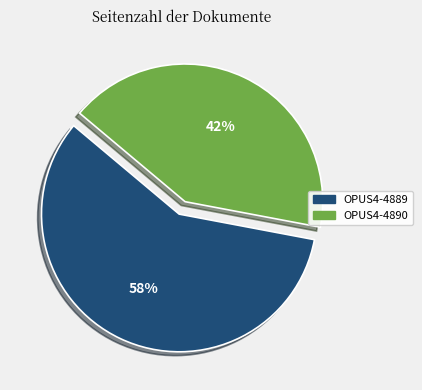

Which has a higher value, OPUS4-4890 or OPUS4-4889?

OPUS4-4889